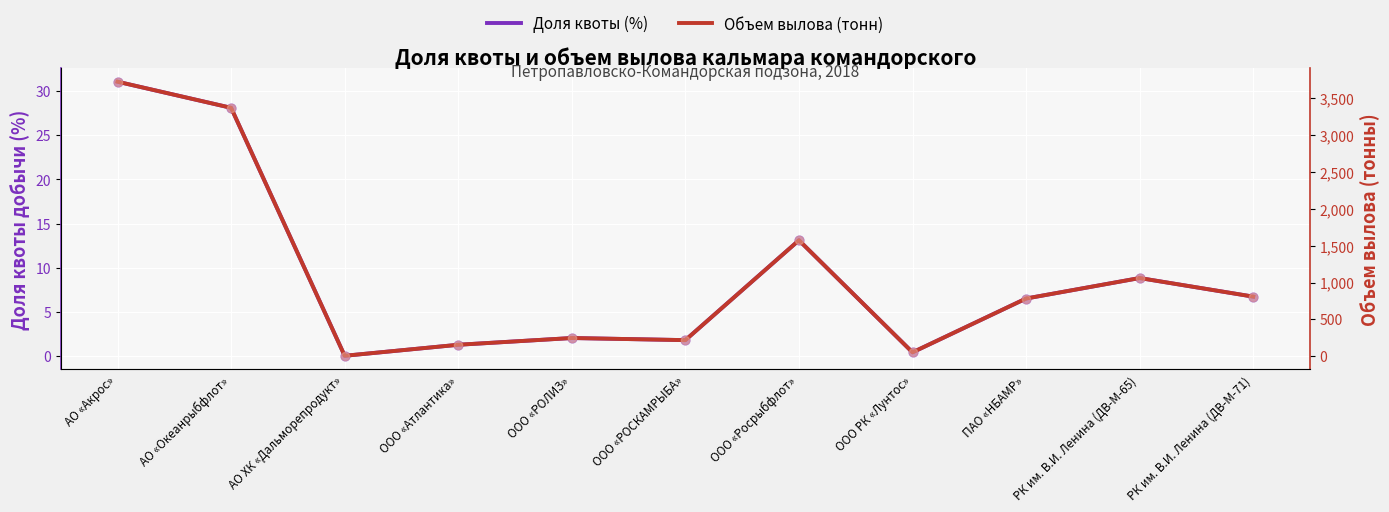

Is the value of Доля квоты (%) at АО «Акрос» greater than the value of Объем вылова (тонн) at РК им. В.И. Ленина (ДВ-М-65)?

No